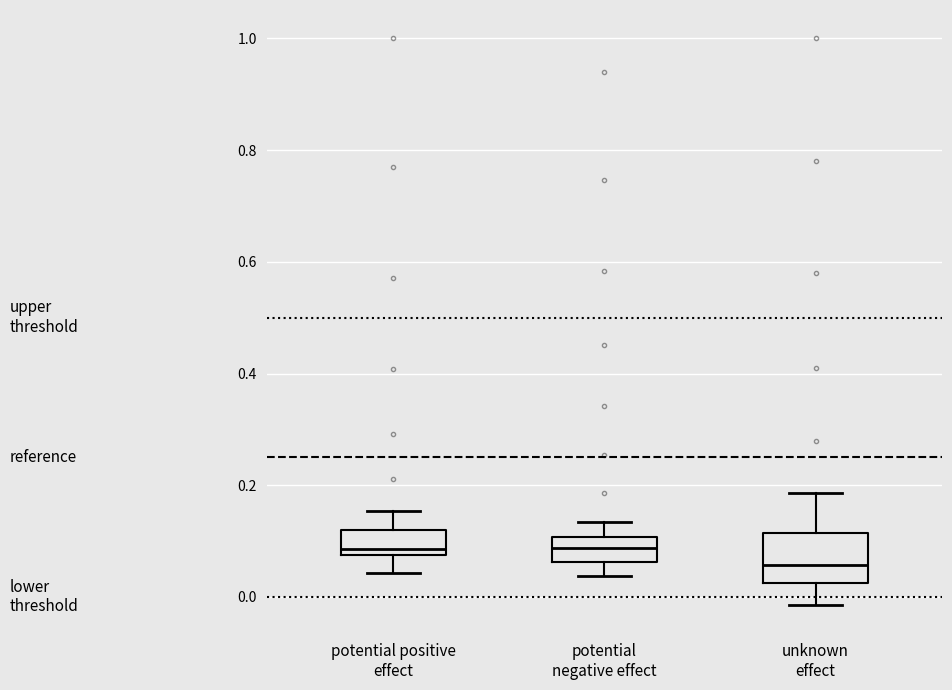

Reading left to right, transcribe this box plot: for each box, give where its median line is, the range the box spans, and where its two whiskers end, as read against the y-axis. The values are not printed on the chart, so give them approximately, as read against the axis.

potential positive effect: median 0.08 (just above the box's lower edge), box 0.08 to 0.12, whiskers 0.04 to 0.16
potential negative effect: median 0.08, box 0.06 to 0.10, whiskers 0.04 to 0.14
unknown effect: median 0.06, box 0.02 to 0.12, whiskers -0.02 to 0.18